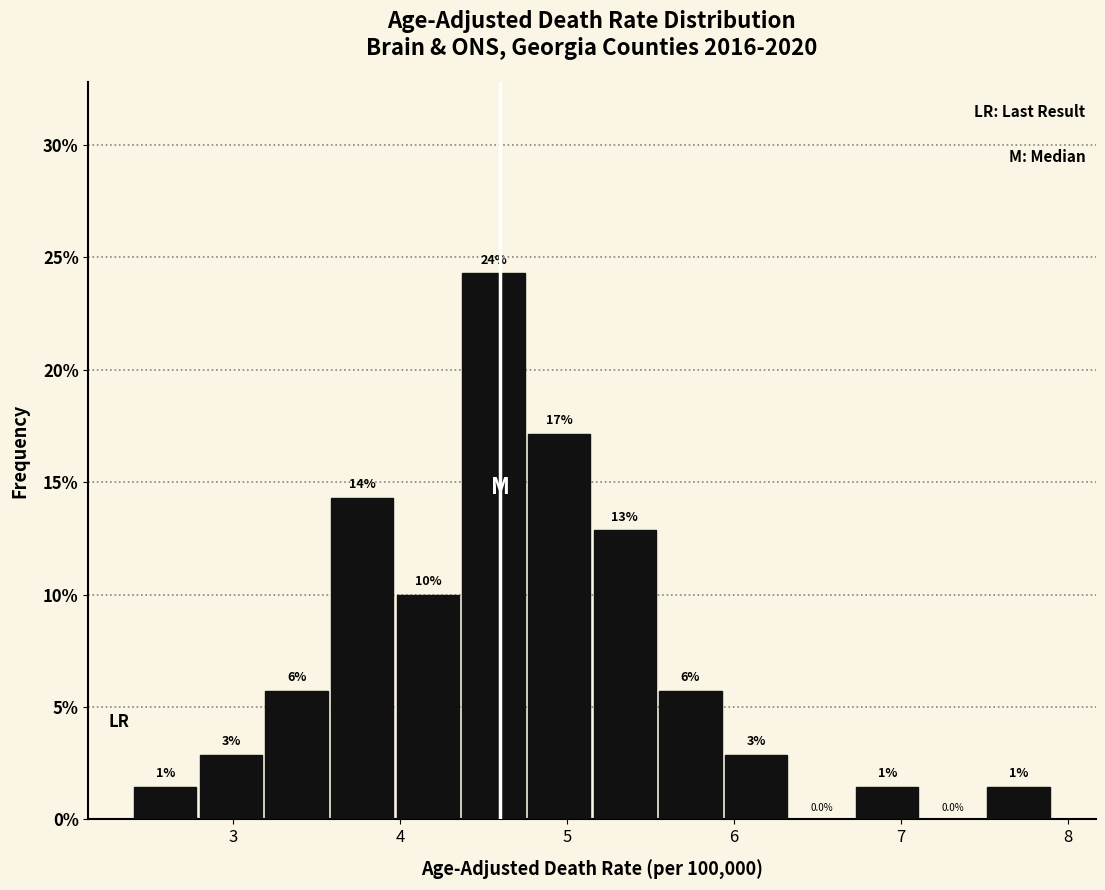

Read against the x-axis, roughly where is the centre of the tallest bar?

4.6